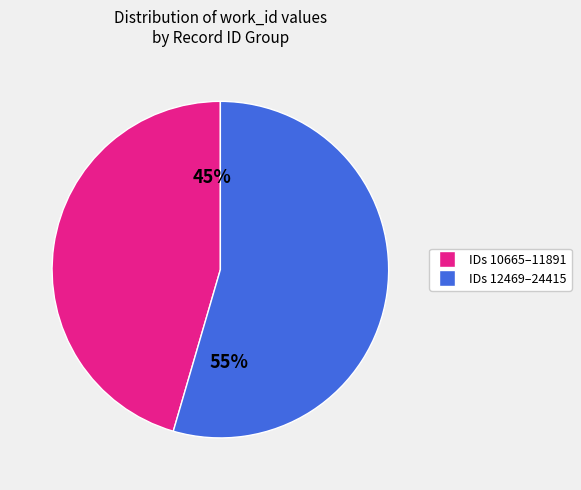

Does any single category account for the majority?

Yes